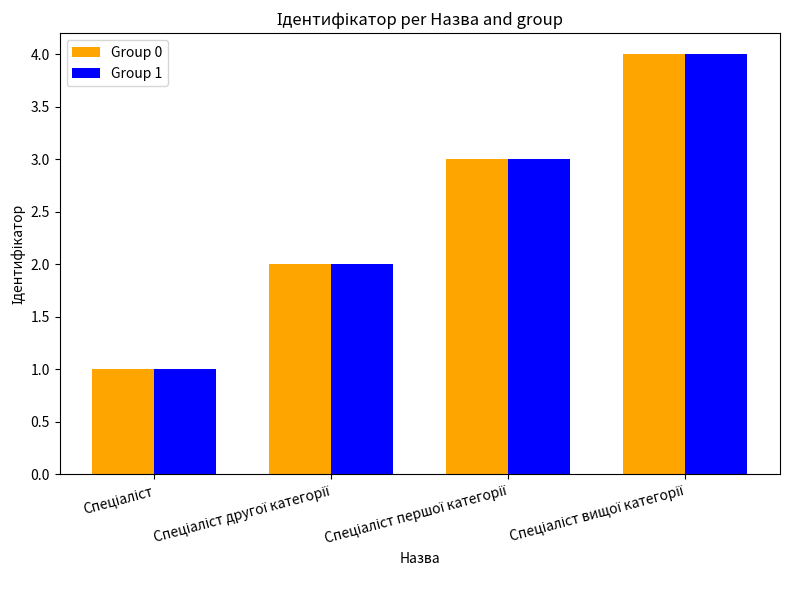

What is the maximum value for Group 0?

4